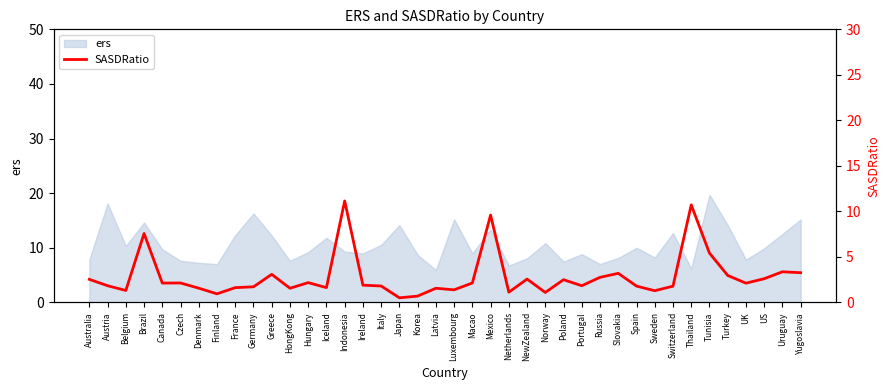

The value of ers at Sweden is 8.2. True or false?

True